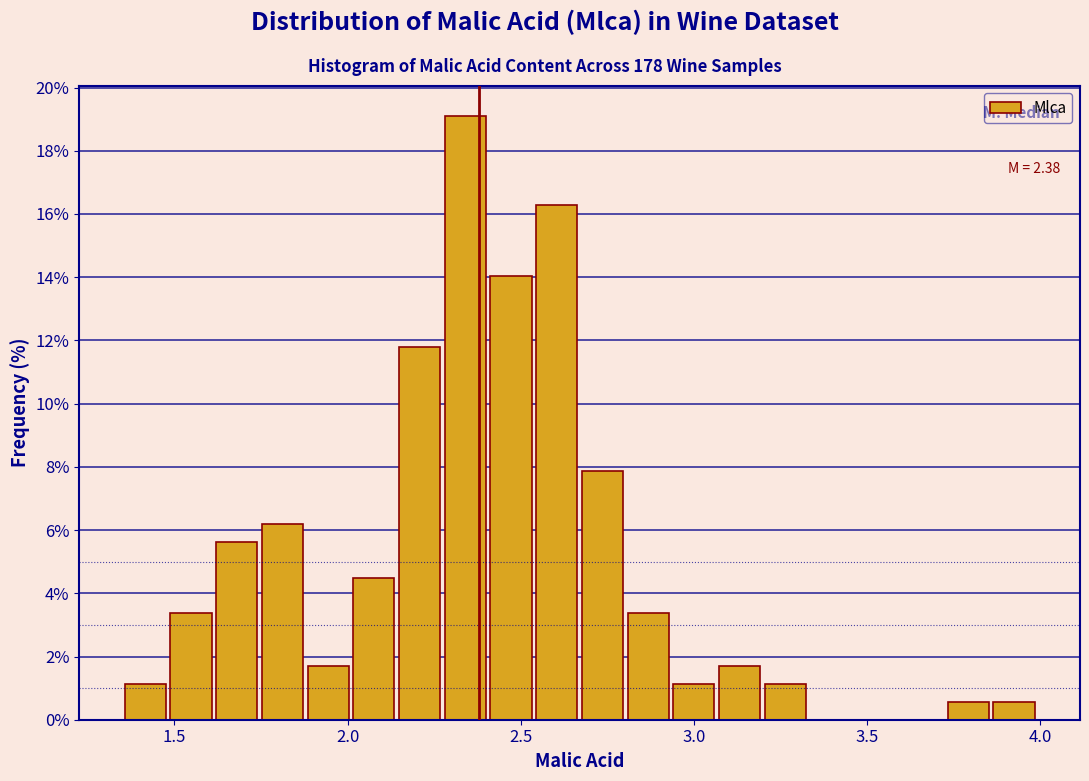

Read against the x-axis, roughly where is the centre of the tallest bar?

2.35